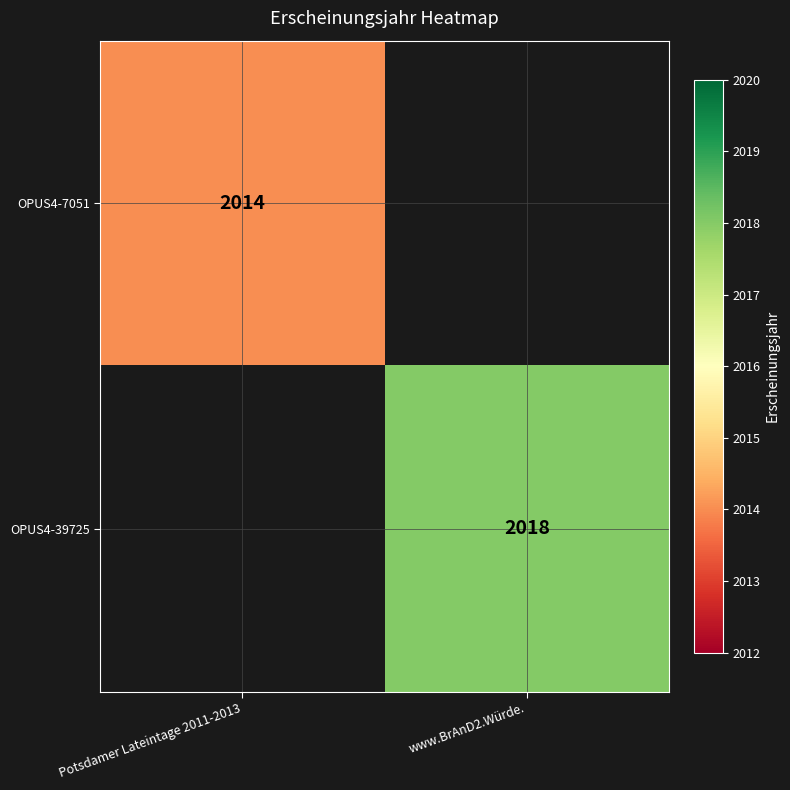

Is it true that OPUS4-7051 equals 2014 at Potsdamer Lateintage 2011-2013?

True